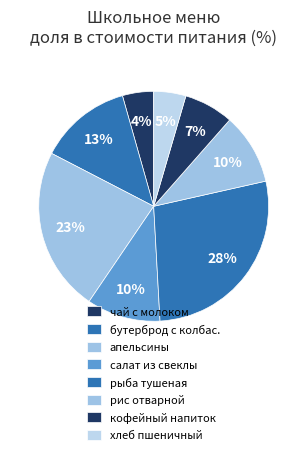

Rank the categories by value from lowest to highest.

чай с молоком, хлеб пшеничный, кофейный напиток, рис отварной, салат из свеклы, бутерброд с колбас., апельсины, рыба тушеная